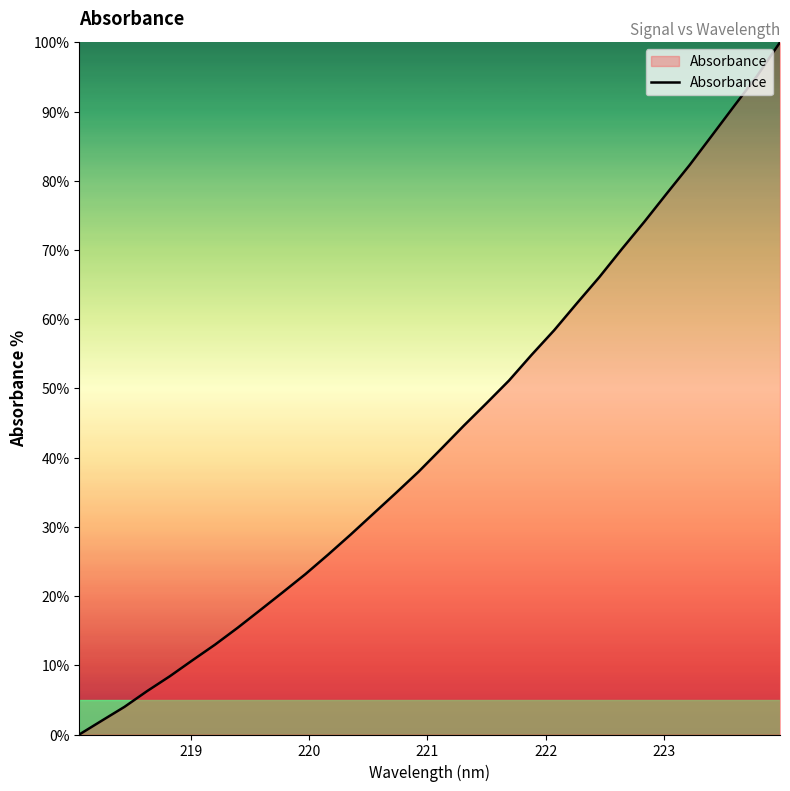

What is the greatest value displayed?

100.0